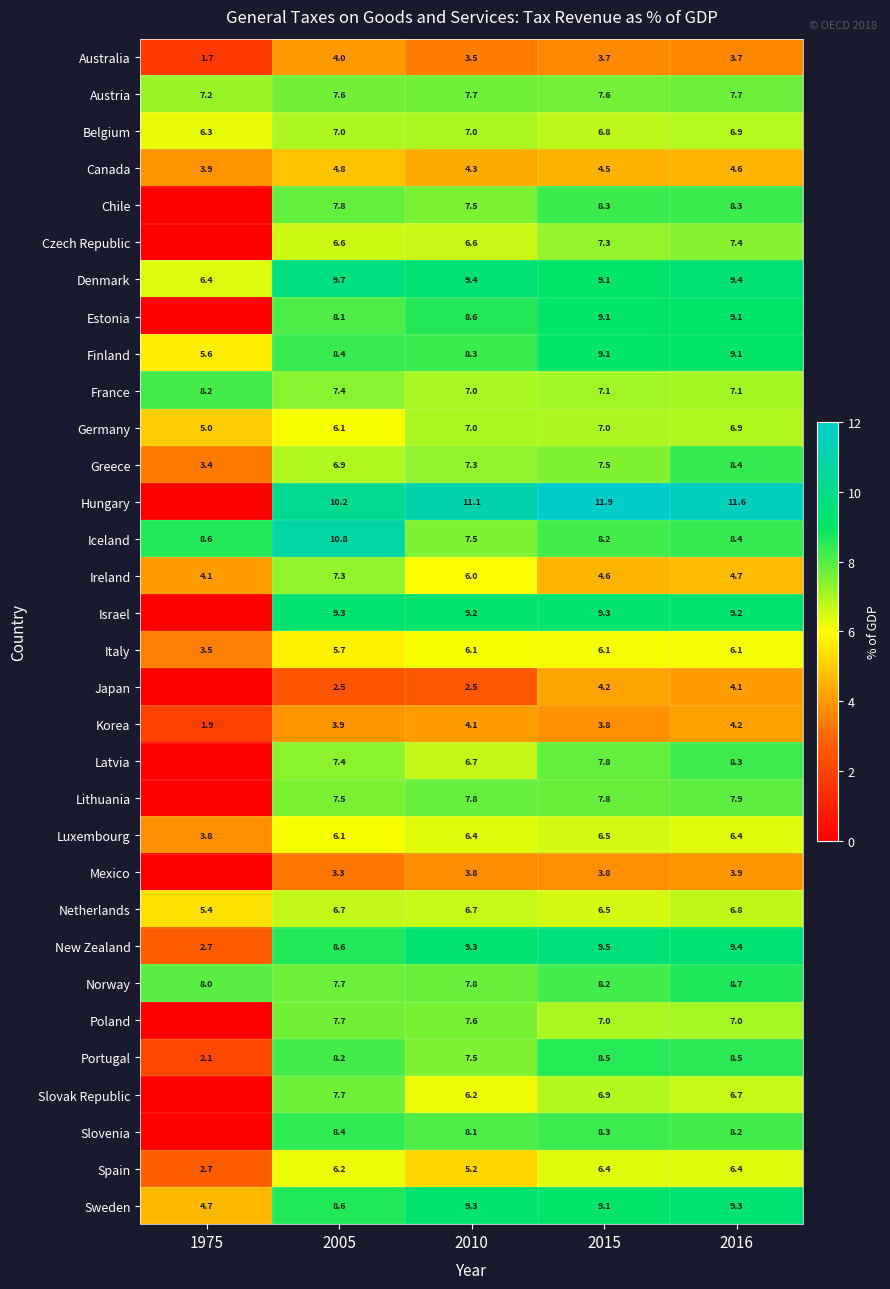

Is it true that Latvia equals 7.4 at 2005?

True